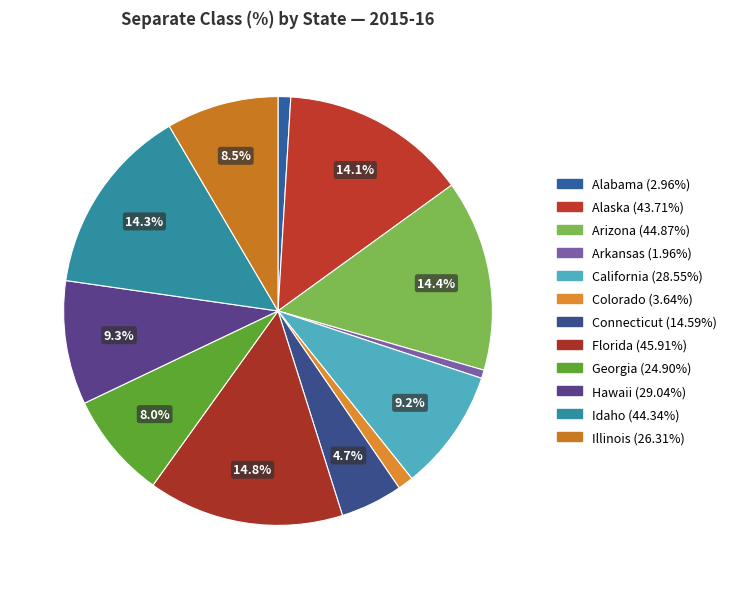

True or false: Illinois accounts for 3% of the total.

False